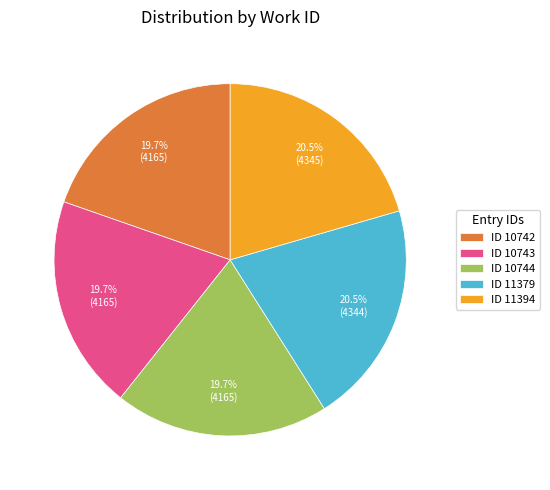

What is the ratio of the value at ID 11379 to the value at ID 10742?

1.0